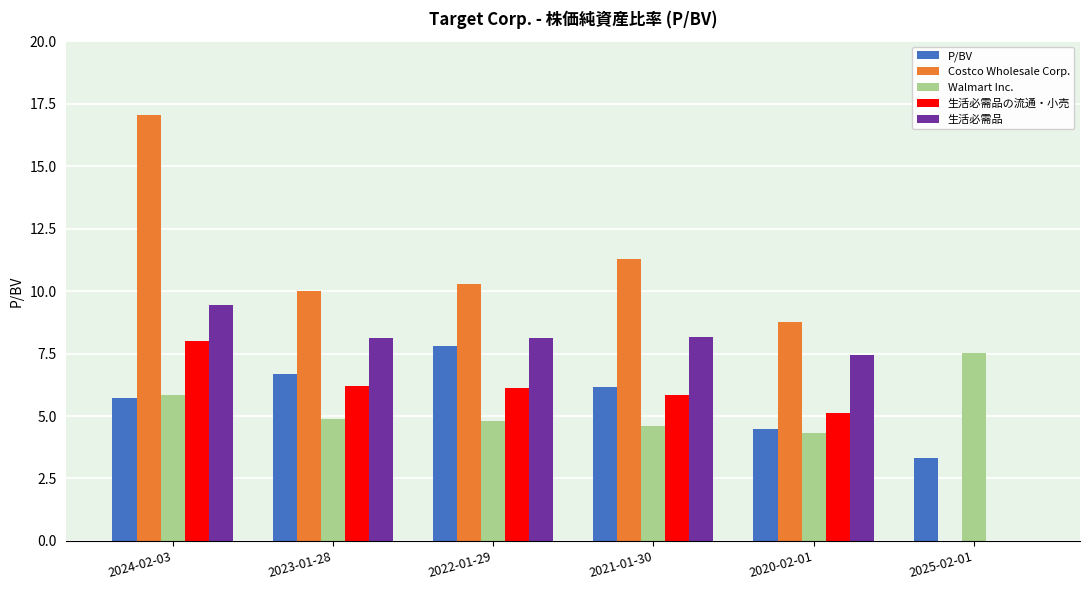

Is it true that P/BV equals 7.8 at 2022-01-29?

True